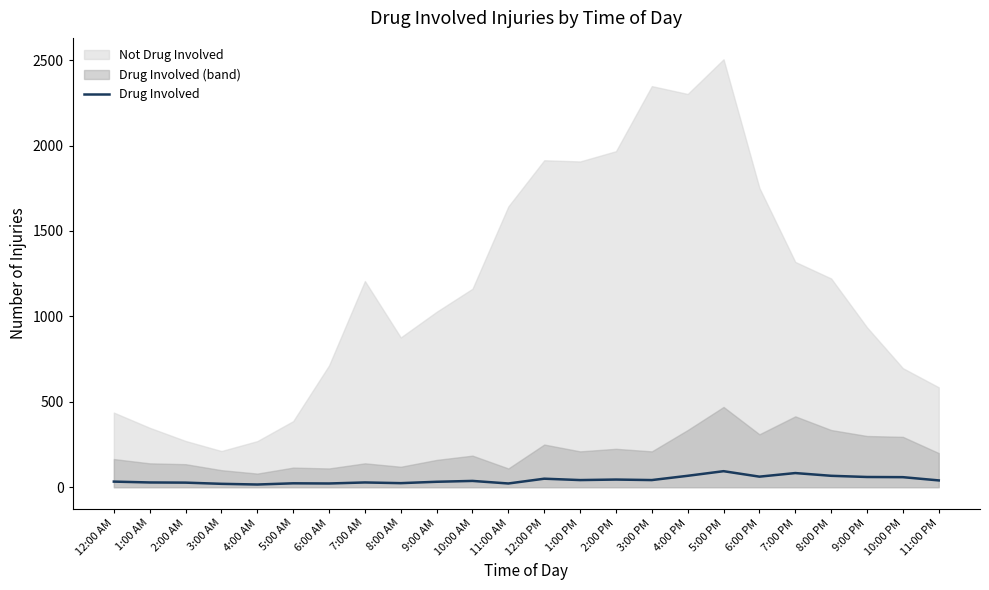

What is the maximum value for Drug Involved?

94